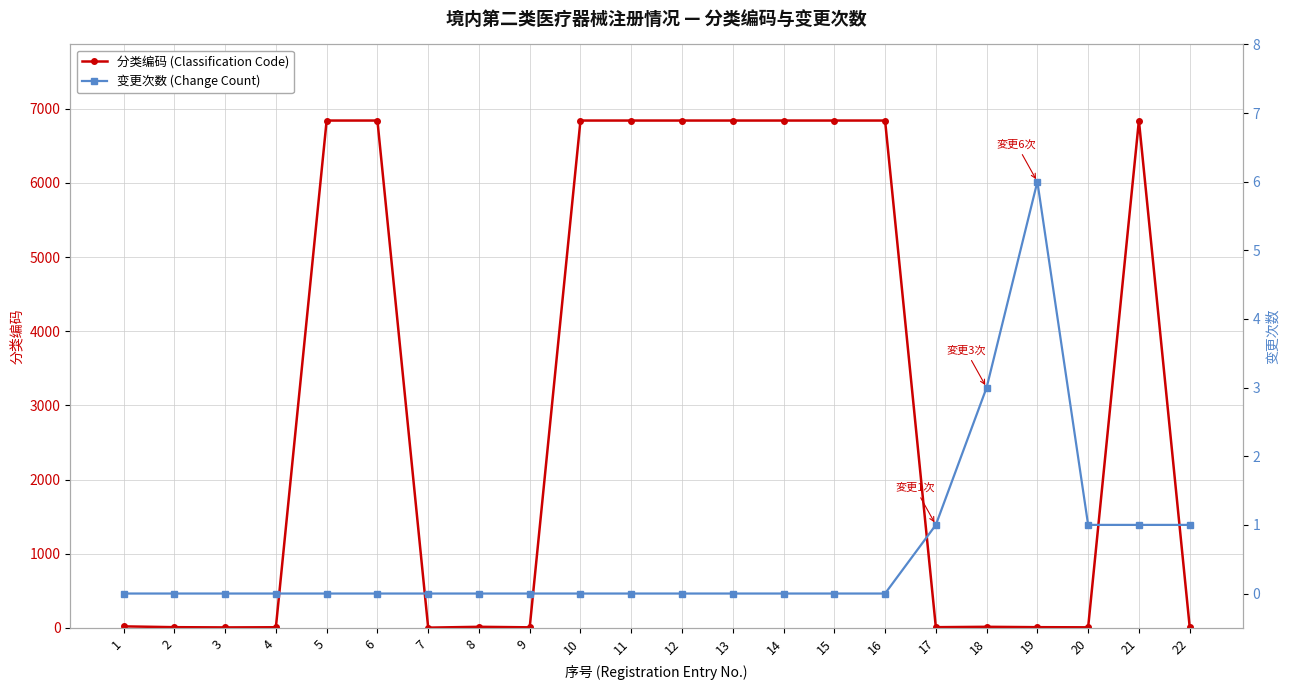

Which label corresponds to the largest value in the chart?

5